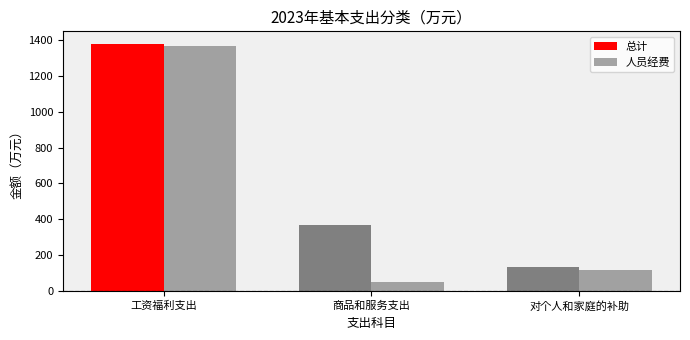

How many data points does each series have?

3